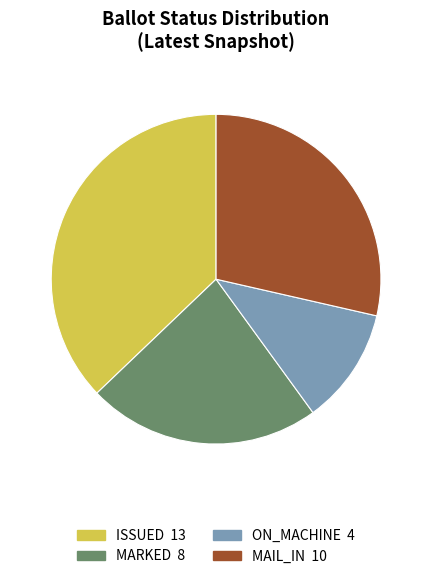

Is there a majority slice in this chart?

No